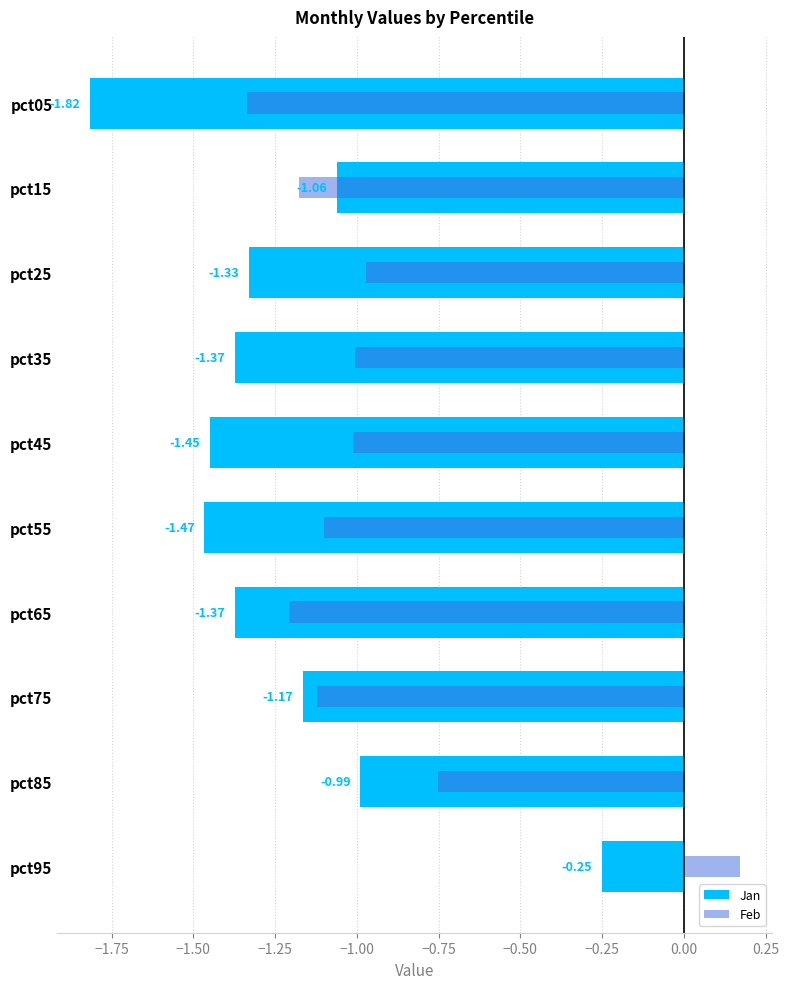

Reading left to right, extract all data points from this chart.

Jan: -1.8	-1.1	-1.3	-1.4	-1.5	-1.5	-1.4	-1.2	-1.0	-0.2
Feb: -1.3	-1.2	-1.0	-1.0	-1.0	-1.1	-1.2	-1.1	-0.8	0.2